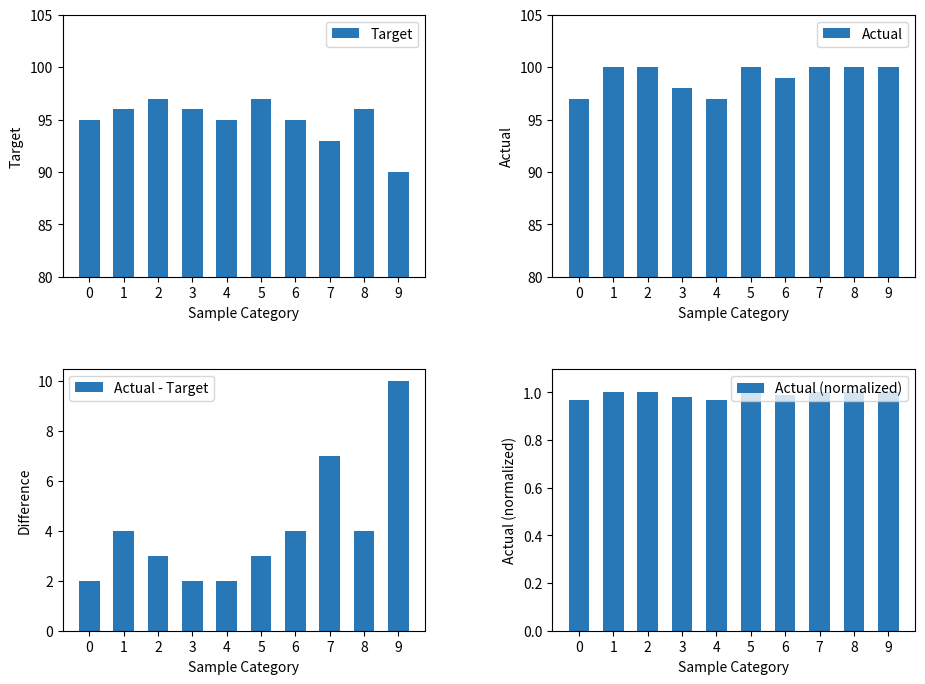

What is the minimum value shown in the chart?

1.0